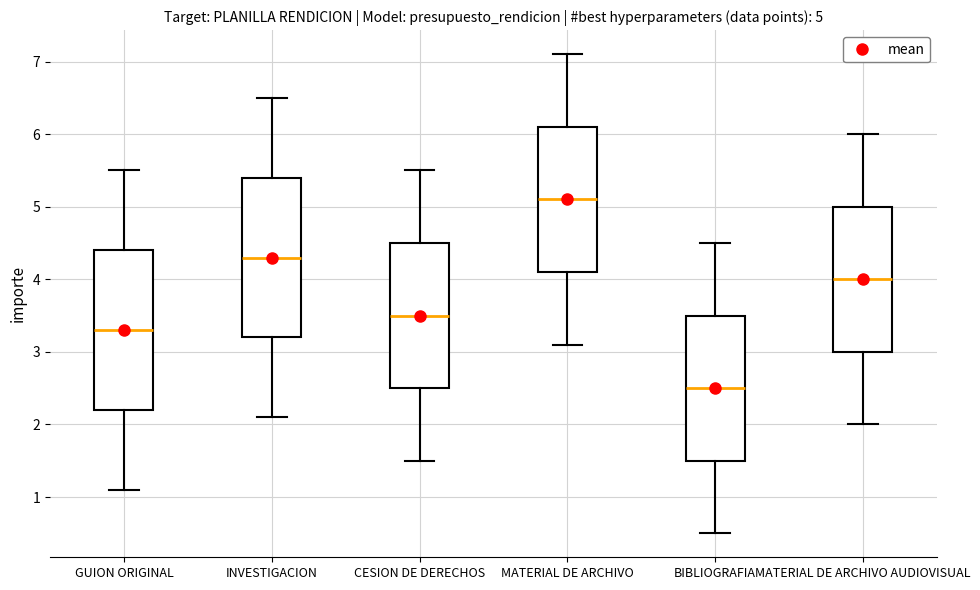

Which box's median line is the highest?

MATERIAL DE ARCHIVO